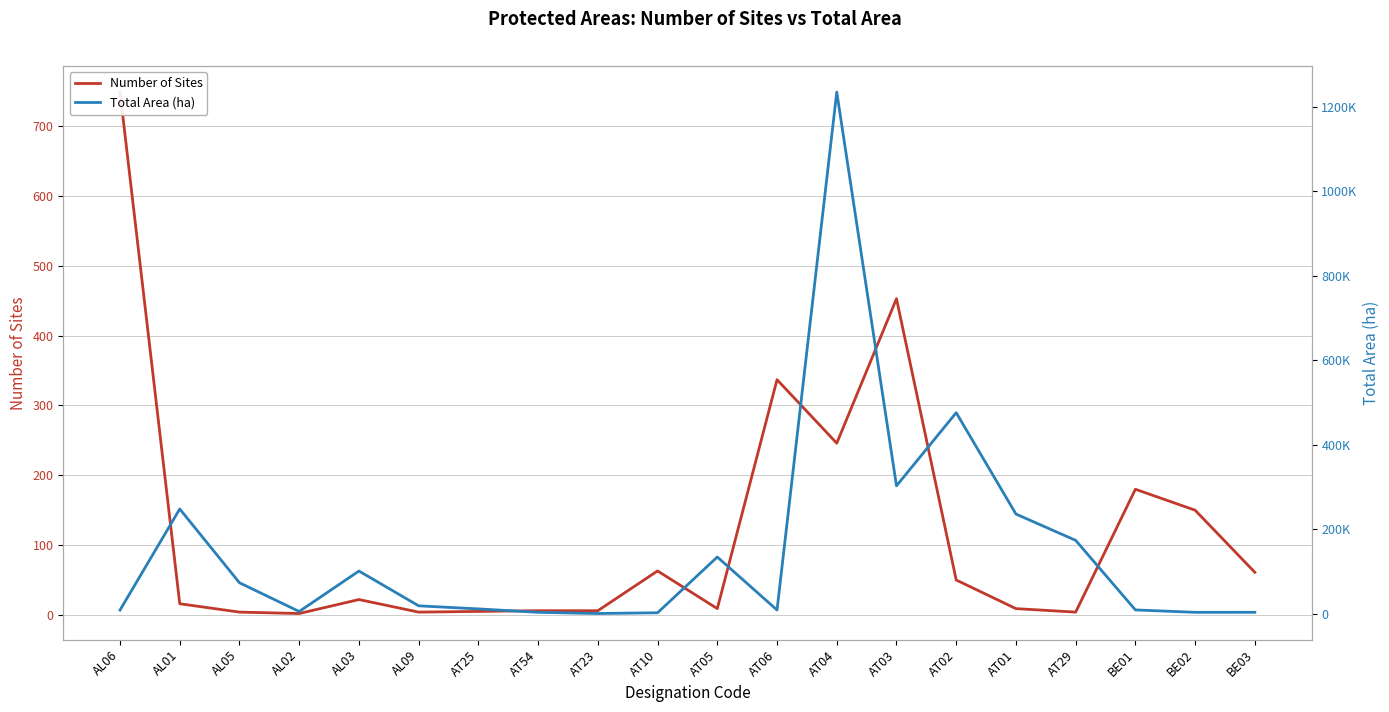

At which label does Total Area (ha) first exceed 18245?

AL01